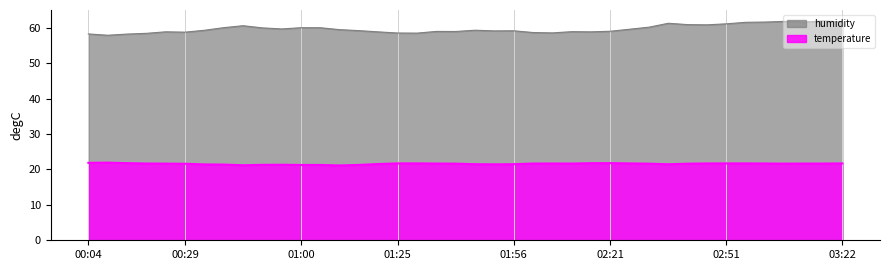

What position from the left is 00:04?

1